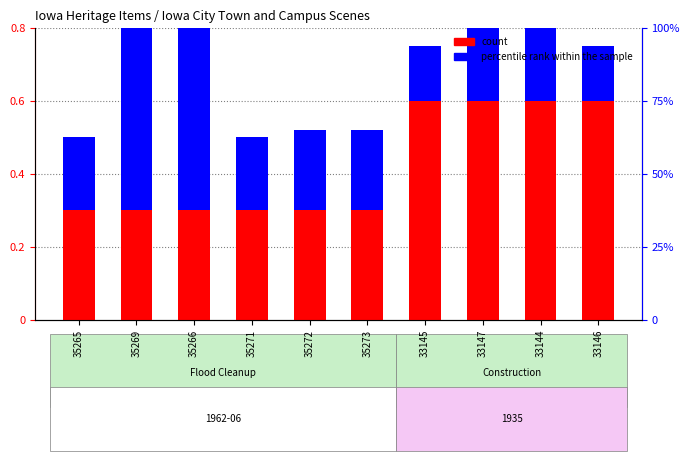

Rank the series by their average value, from highest to lowest.

count, percentile rank within the sample